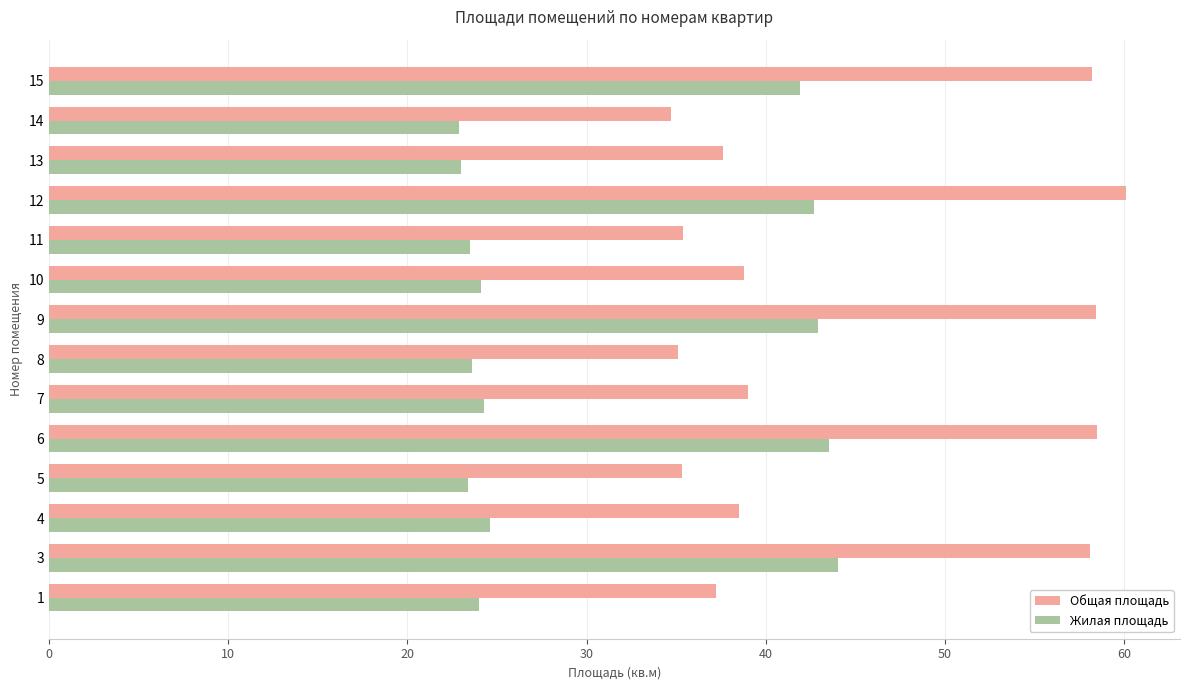

What are all the series names shown in the legend?

Общая площадь, Жилая площадь